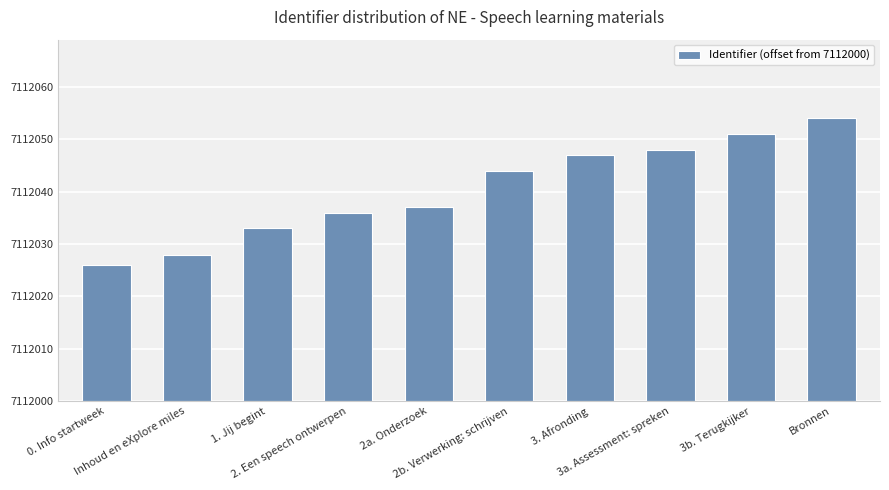

Reading left to right, what are all the values shown in this chart?

0. Info startweek=26	Inhoud en eXplore miles=28	1. Jij begint=33	2. Een speech ontwerpen=36	2a. Onderzoek=37	2b. Verwerking: schrijven=44	3. Afronding=47	3a. Assessment: spreken=48	3b. Terugkijker=51	Bronnen=54